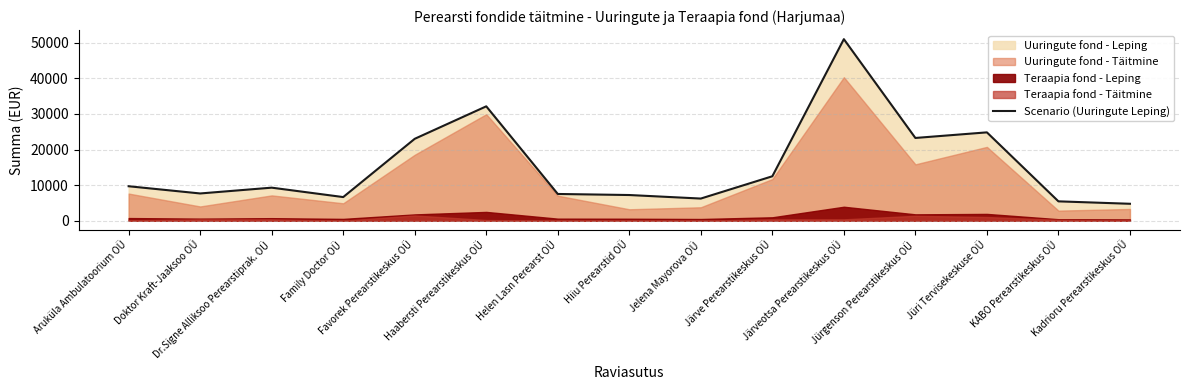

How many data points are less than 9291?

7